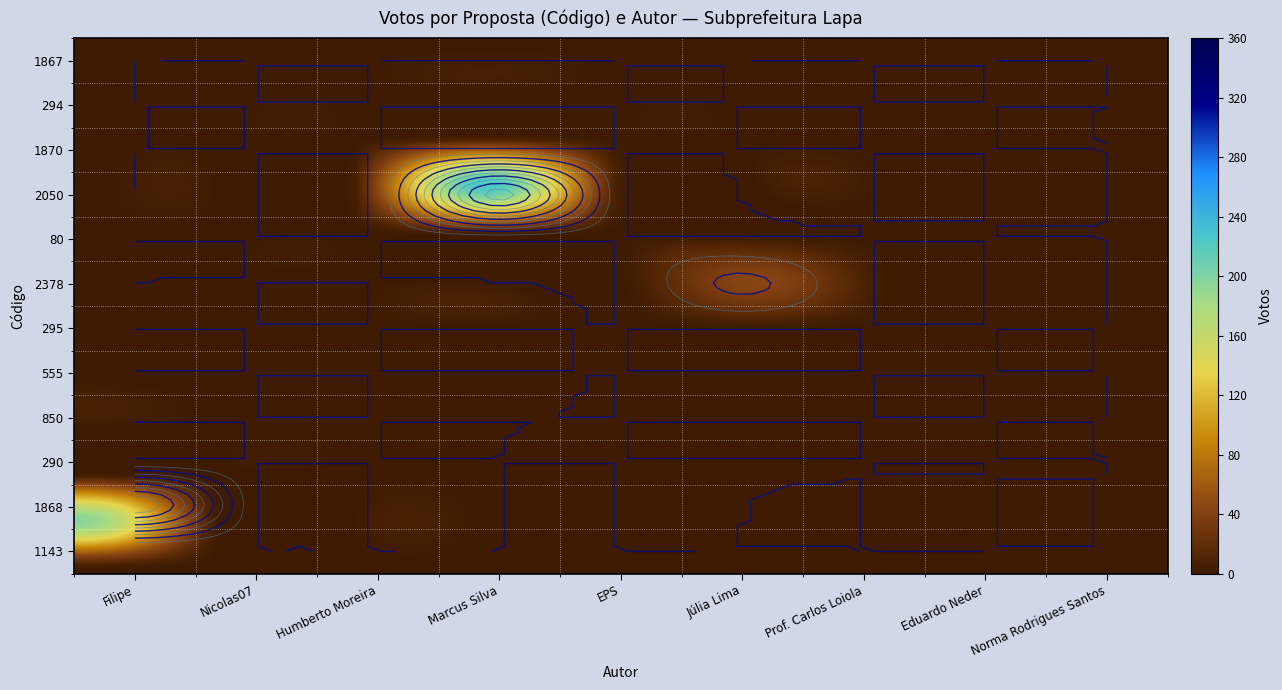

Which series has the widest spread of values?

2050